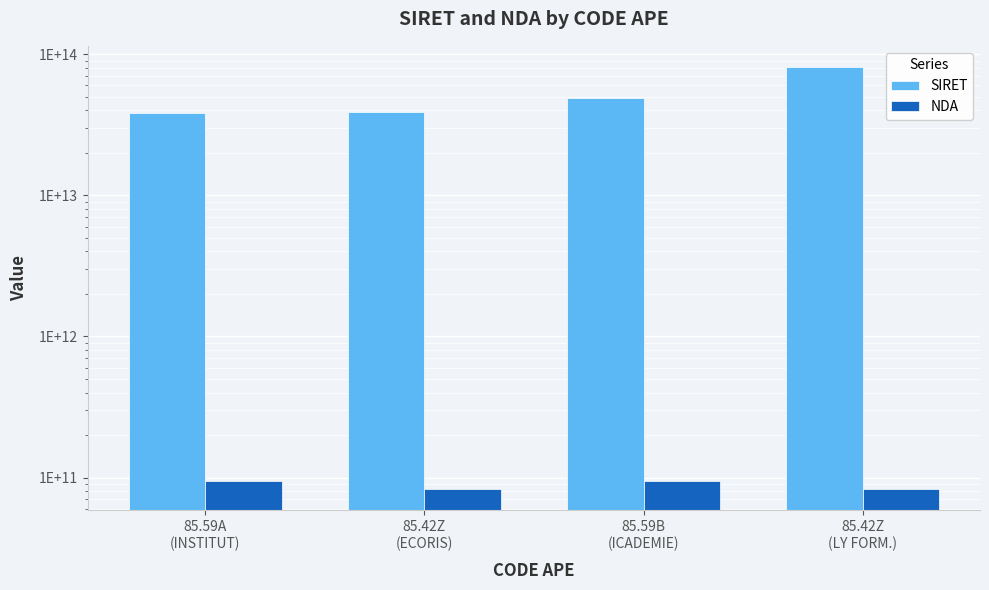

Which series has the largest range (max minus min)?

SIRET